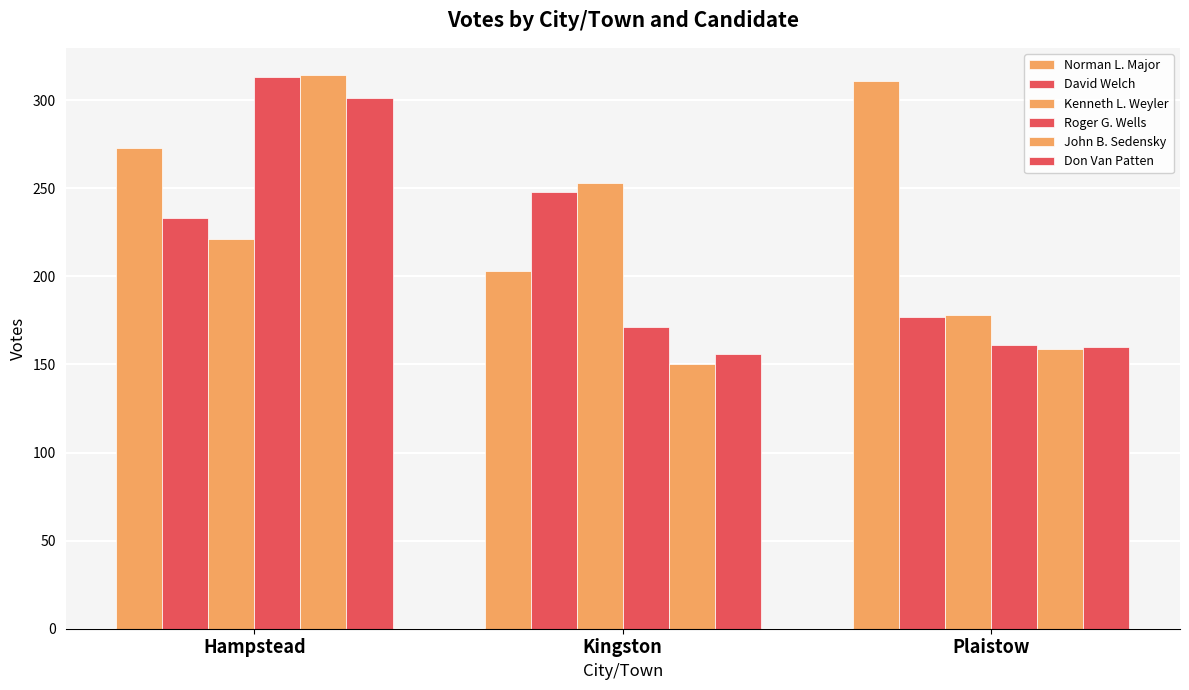

Between Plaistow and Kingston, which is larger?

Plaistow